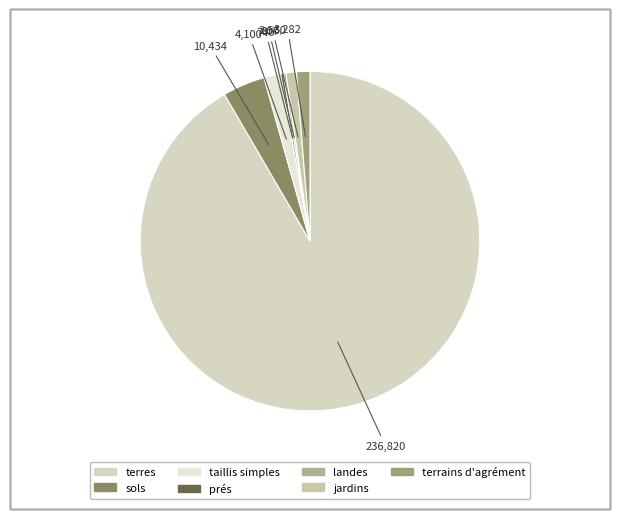

Which slice is the smallest?

landes